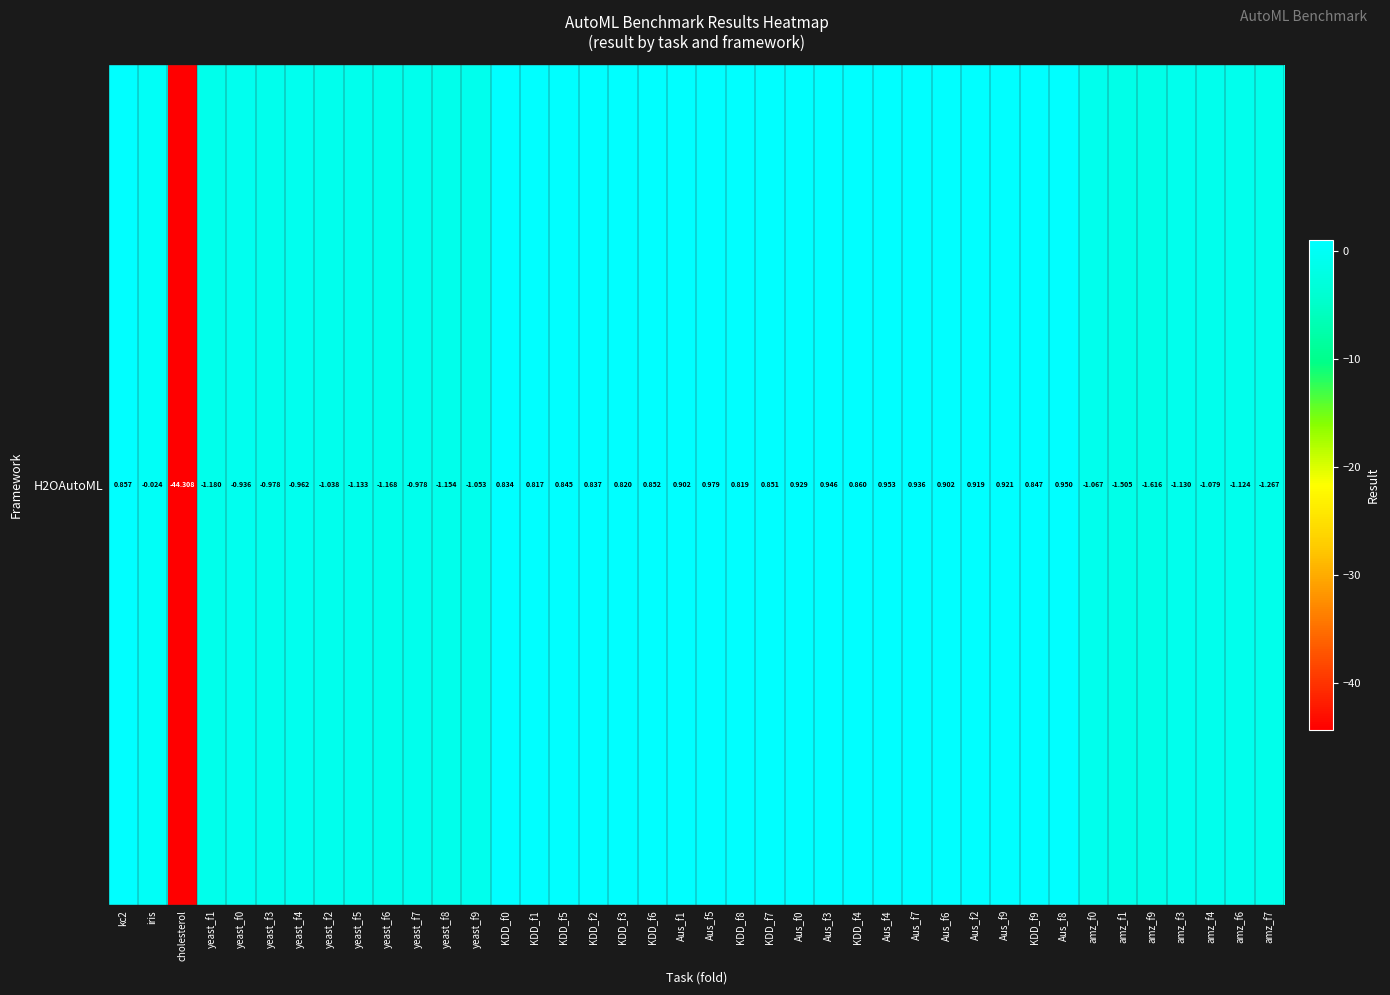

The value at amz_f0 is -1.1. True or false?

True